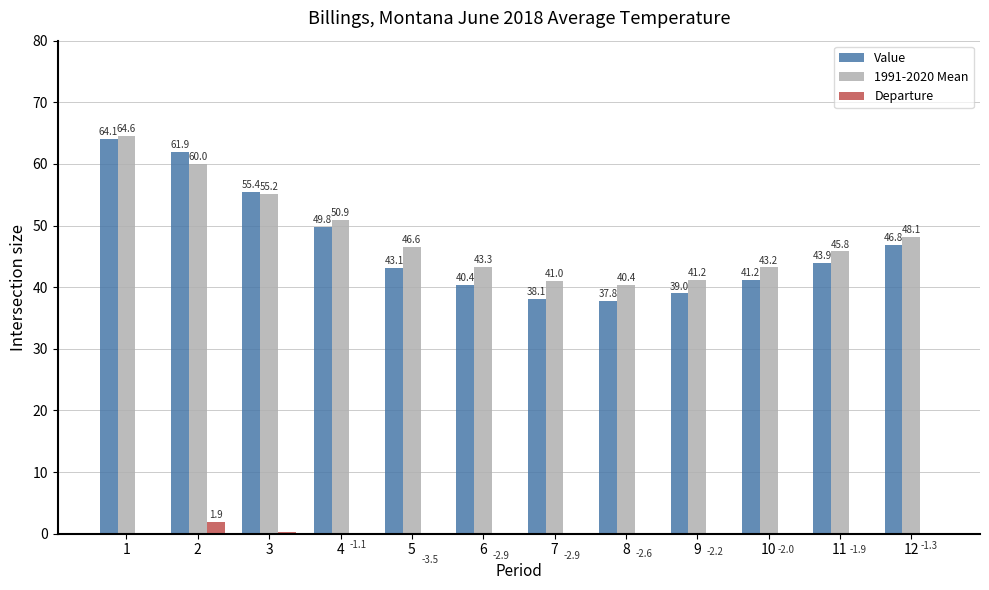

Which category has the lowest value across all series?

5